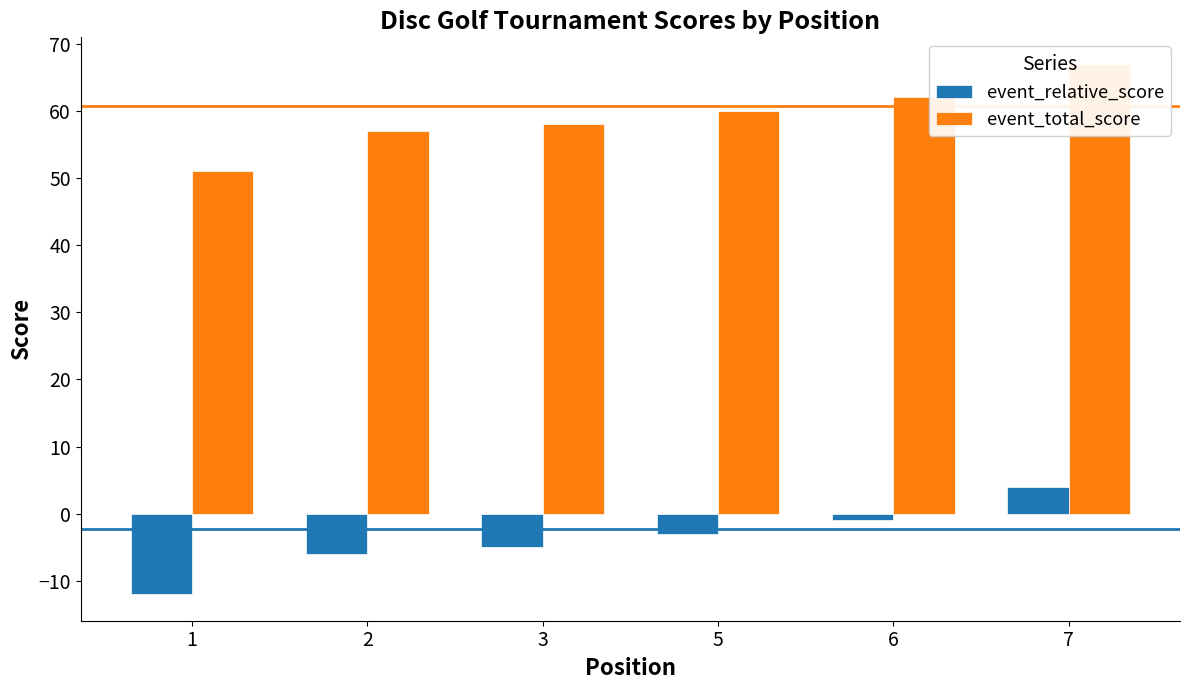

Reading left to right, transcribe all the data shown in this chart.

event_relative_score: -12	-6	-5	-3	-1	4
event_total_score: 51	57	58	60	62	67